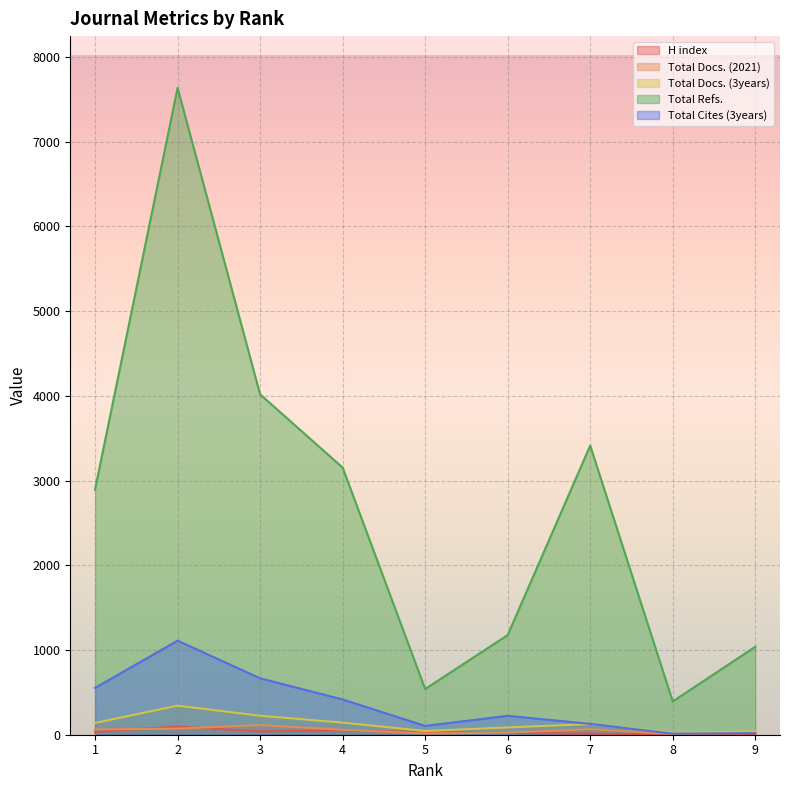

Is the value of H index at 3 greater than the value of Total Refs. at 7?

No